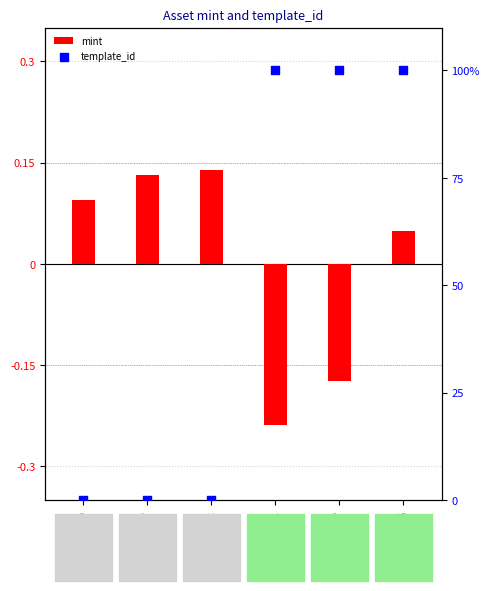

At which category is the sum across all series the highest?

49826